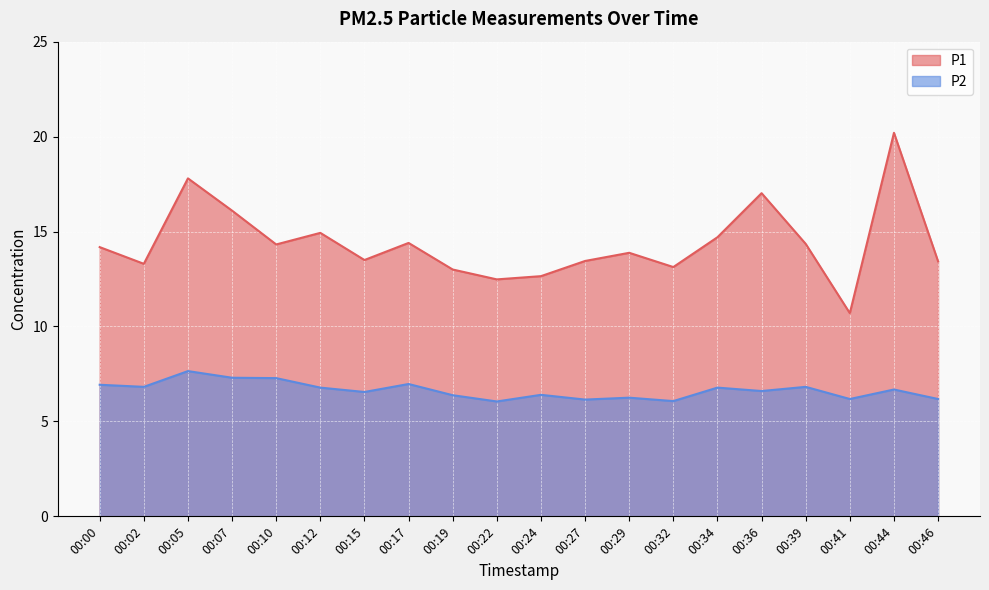

What is the spread (max minus min) of values at 00:24?

6.2